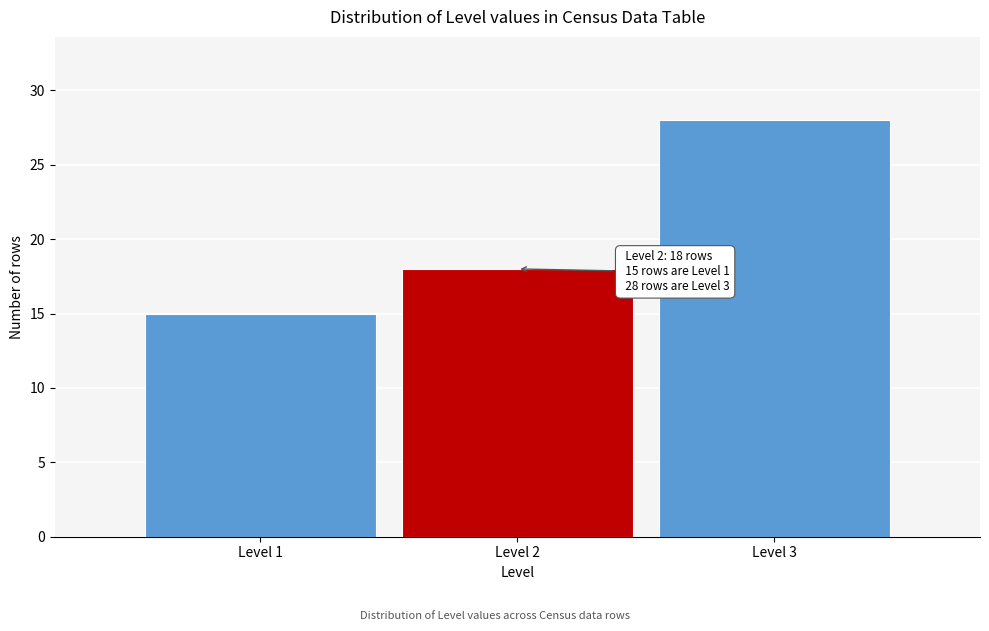

Reading right to left, extract all data points from this chart.

28	18	15